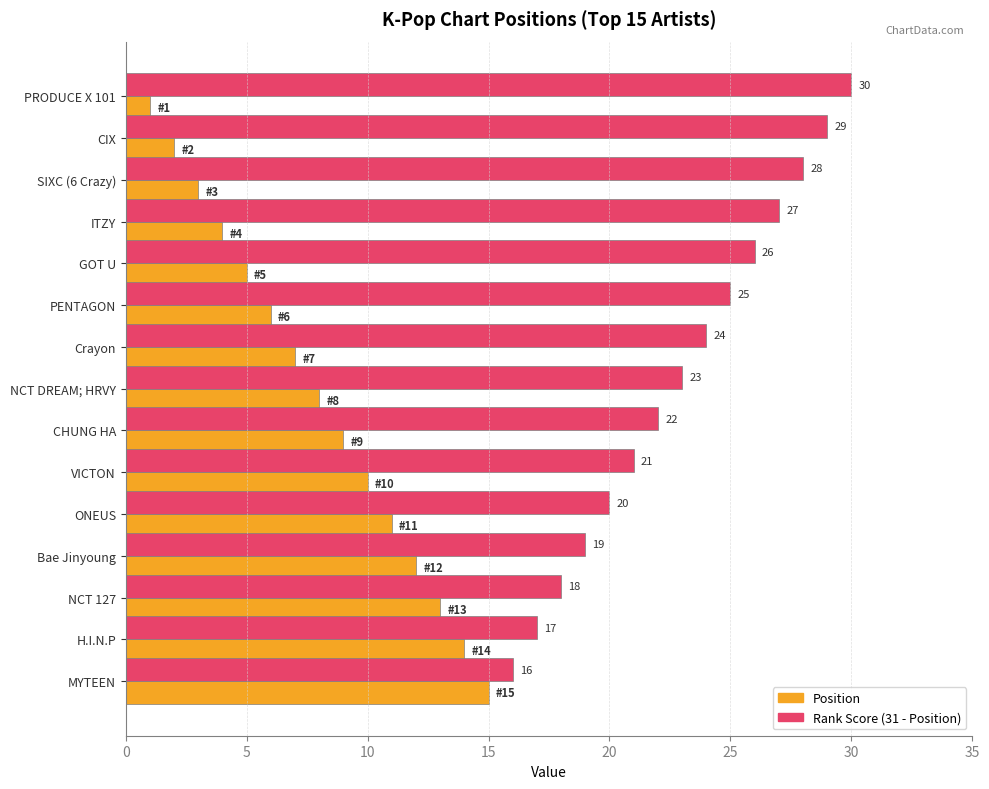

Which series has the largest total across all categories?

Rank Score (31 - Position)